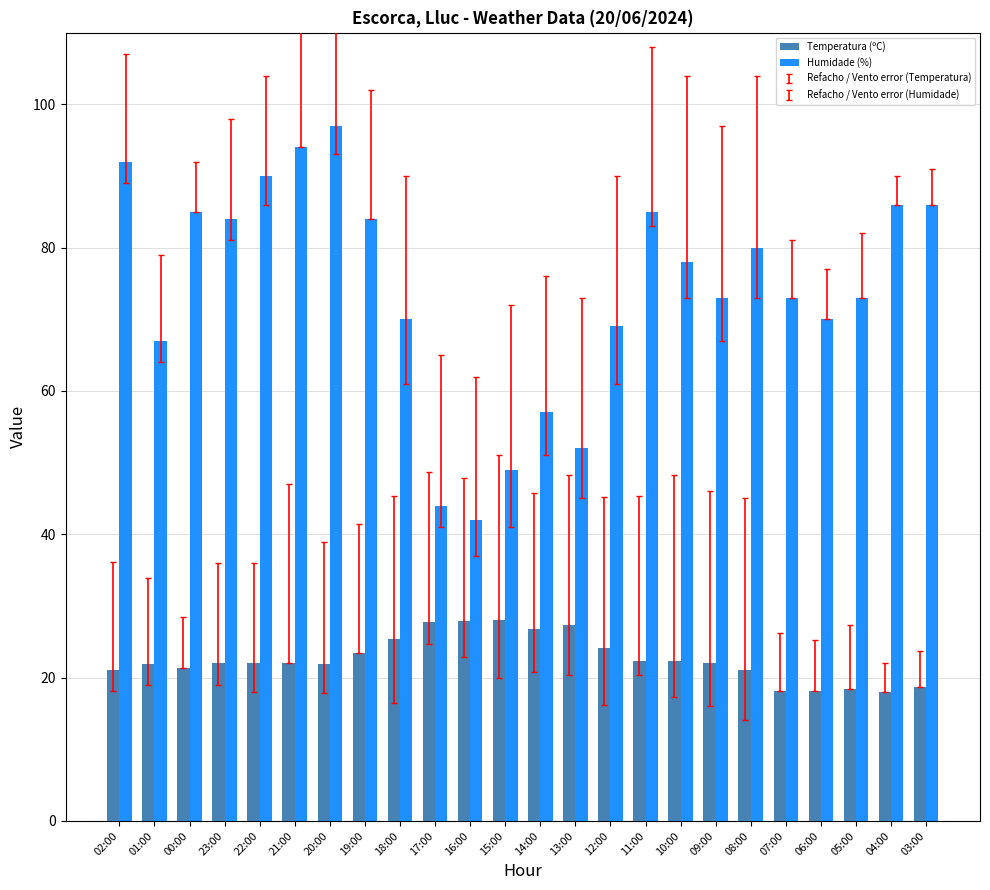

Between 01:00 and 09:00, which series saw the biggest shift?

Humidade (%)